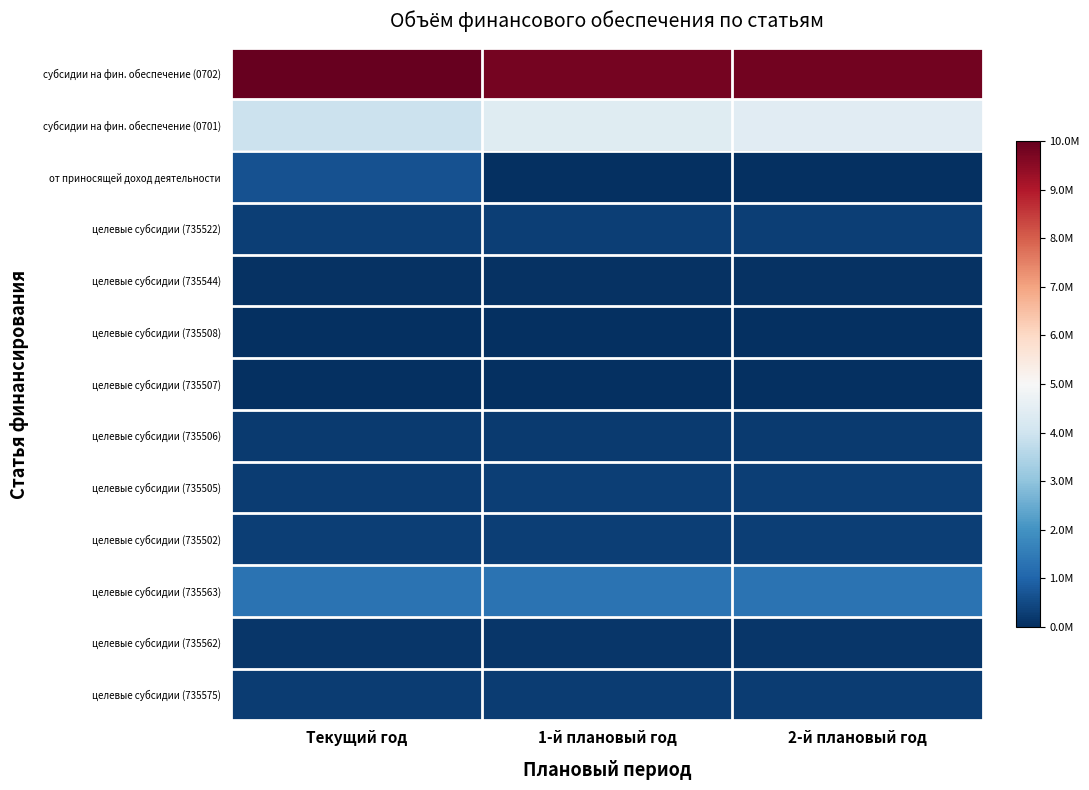

What is the total value across all series at Текущий год?

17272425.7